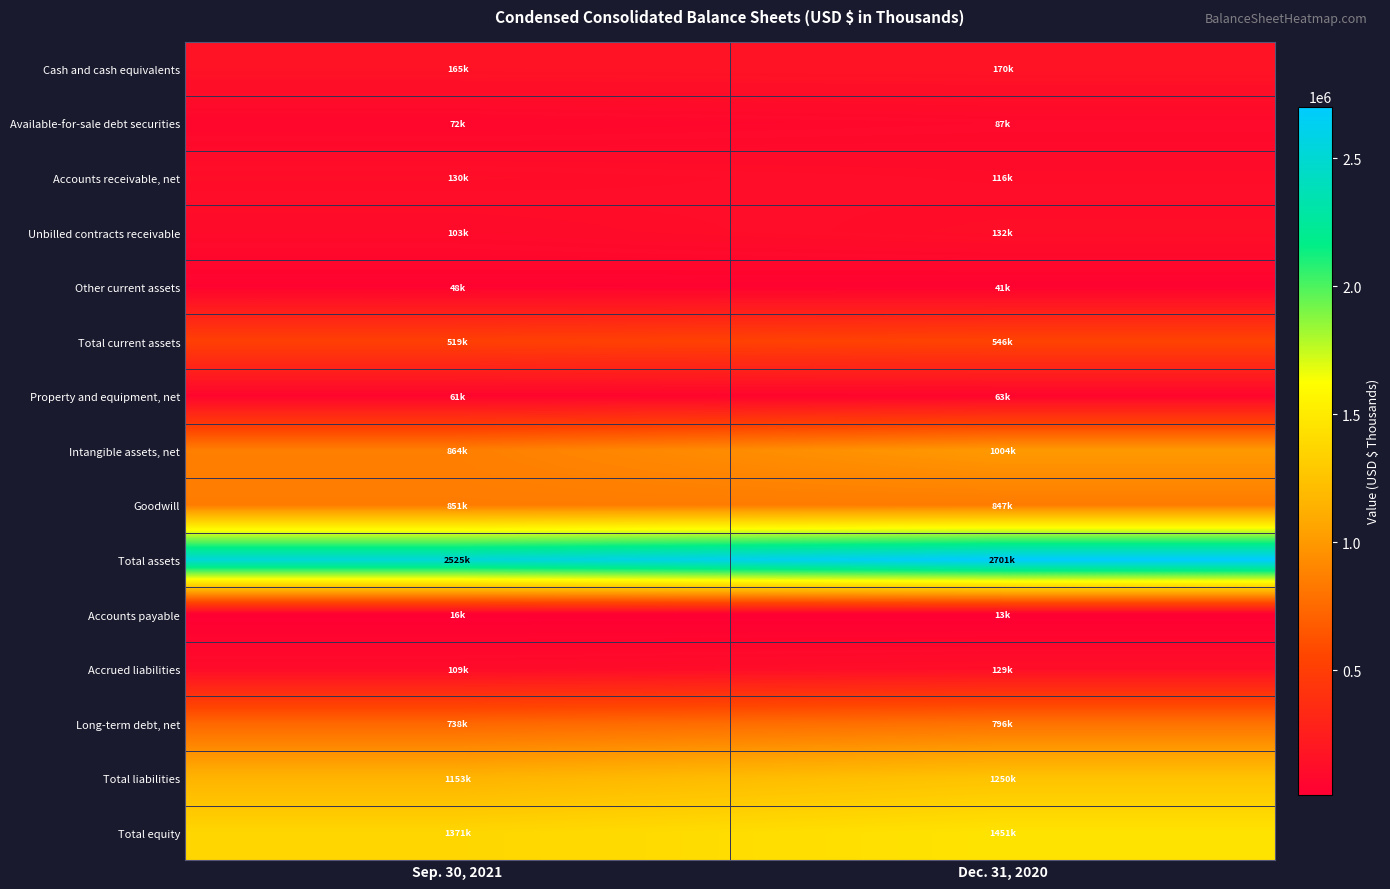

Reading left to right, extract all data points from this chart.

Cash and cash equivalents: Sep. 30, 2021=165438	Dec. 31, 2020=170188
Available-for-sale debt securities: Sep. 30, 2021=71863	Dec. 31, 2020=86947
Accounts receivable, net: Sep. 30, 2021=130291	Dec. 31, 2020=115975
Unbilled contracts receivable: Sep. 30, 2021=103277	Dec. 31, 2020=132431
Other current assets: Sep. 30, 2021=47838	Dec. 31, 2020=40763
Total current assets: Sep. 30, 2021=518707	Dec. 31, 2020=546304
Property and equipment, net: Sep. 30, 2021=61265	Dec. 31, 2020=63207
Intangible assets, net: Sep. 30, 2021=864485	Dec. 31, 2020=1004379
Goodwill: Sep. 30, 2021=851088	Dec. 31, 2020=847029
Total assets: Sep. 30, 2021=2524542	Dec. 31, 2020=2701176
Accounts payable: Sep. 30, 2021=16081	Dec. 31, 2020=13045
Accrued liabilities: Sep. 30, 2021=108934	Dec. 31, 2020=129035
Long-term debt, net: Sep. 30, 2021=738438	Dec. 31, 2020=795661
Total liabilities: Sep. 30, 2021=1153388	Dec. 31, 2020=1250057
Total equity: Sep. 30, 2021=1371154	Dec. 31, 2020=1451119